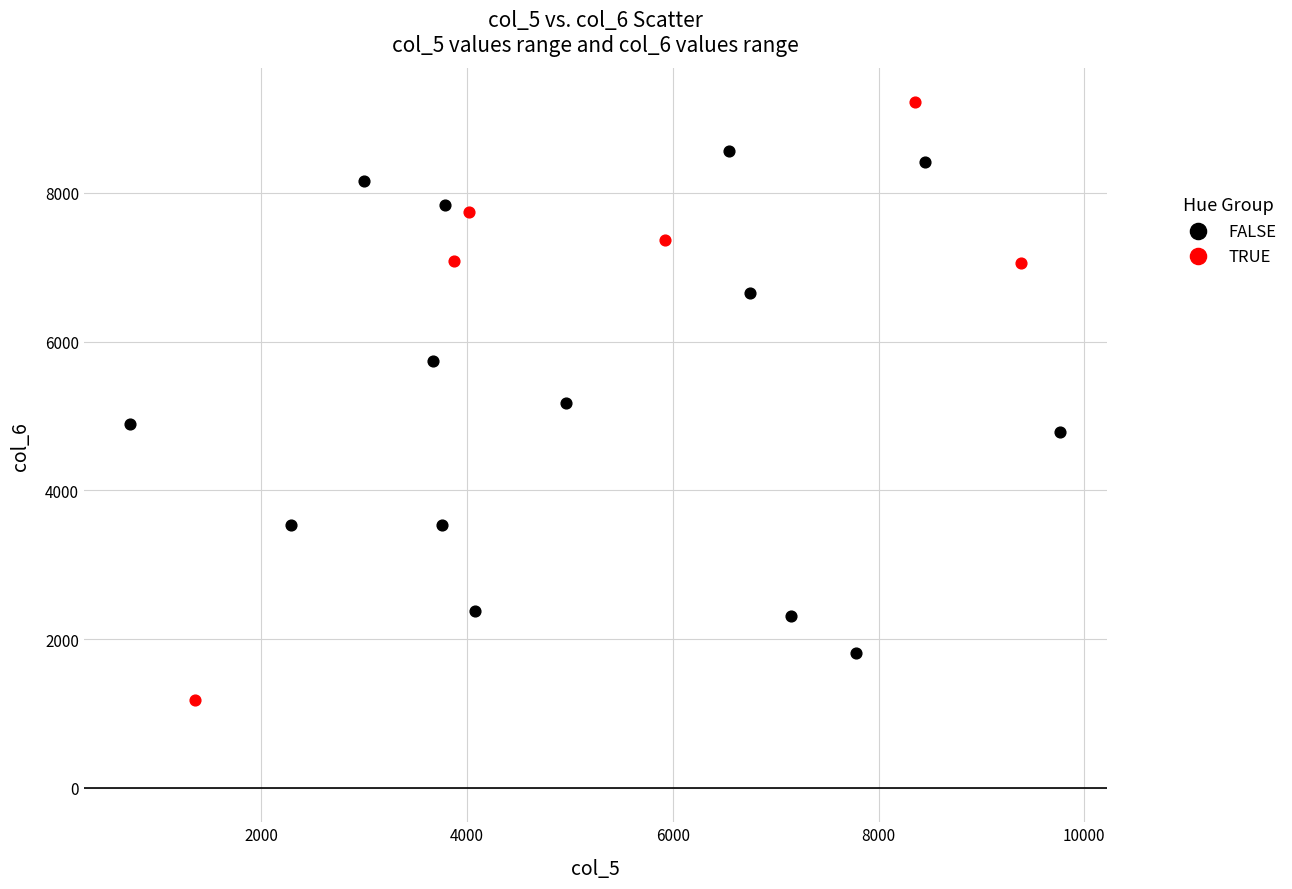

Which series reaches the minimum Y coordinate?

TRUE